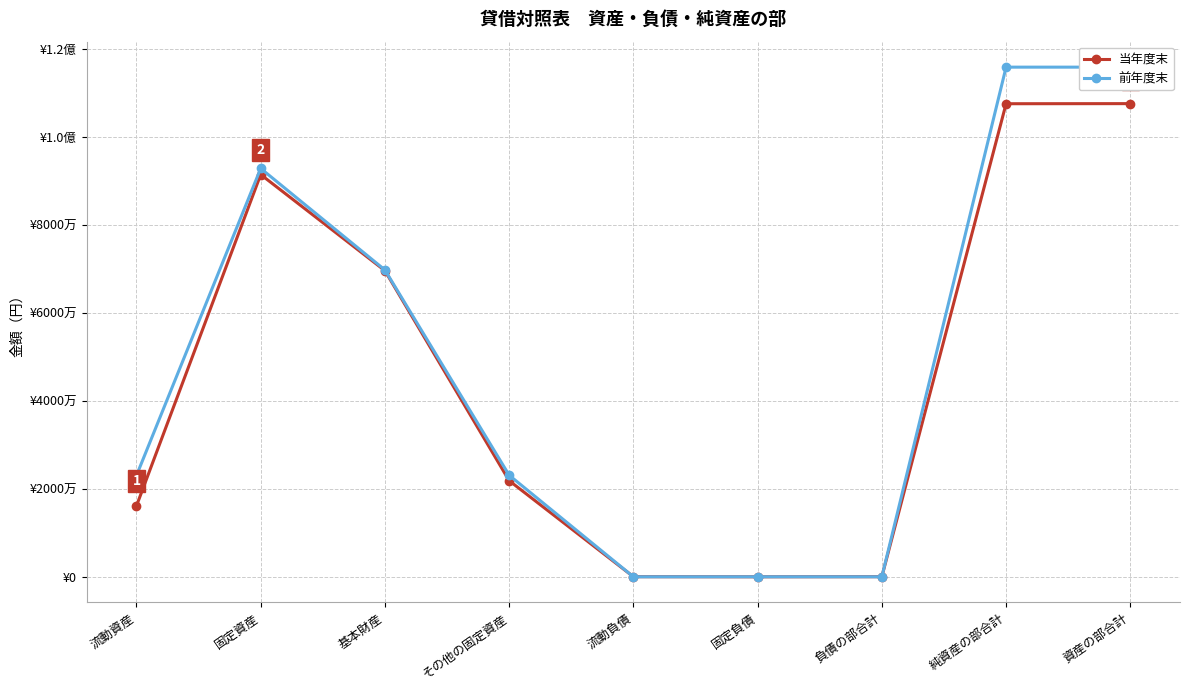

List the series in order of their peak value, lowest first.

当年度末, 前年度末